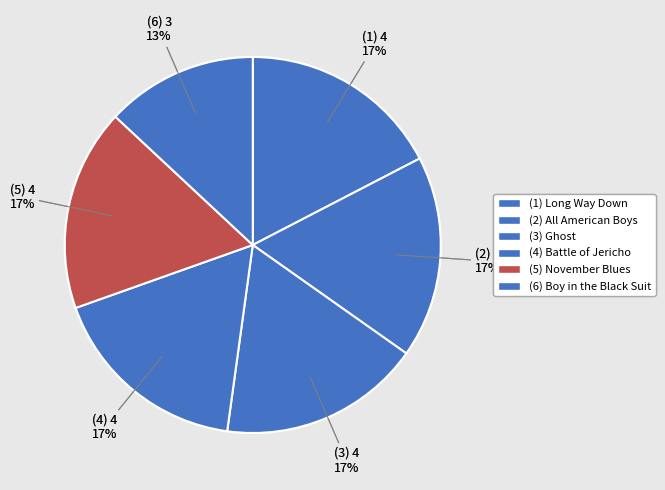

To the nearest percent, what is the difference between the largest and smallest slice percentages?

4%